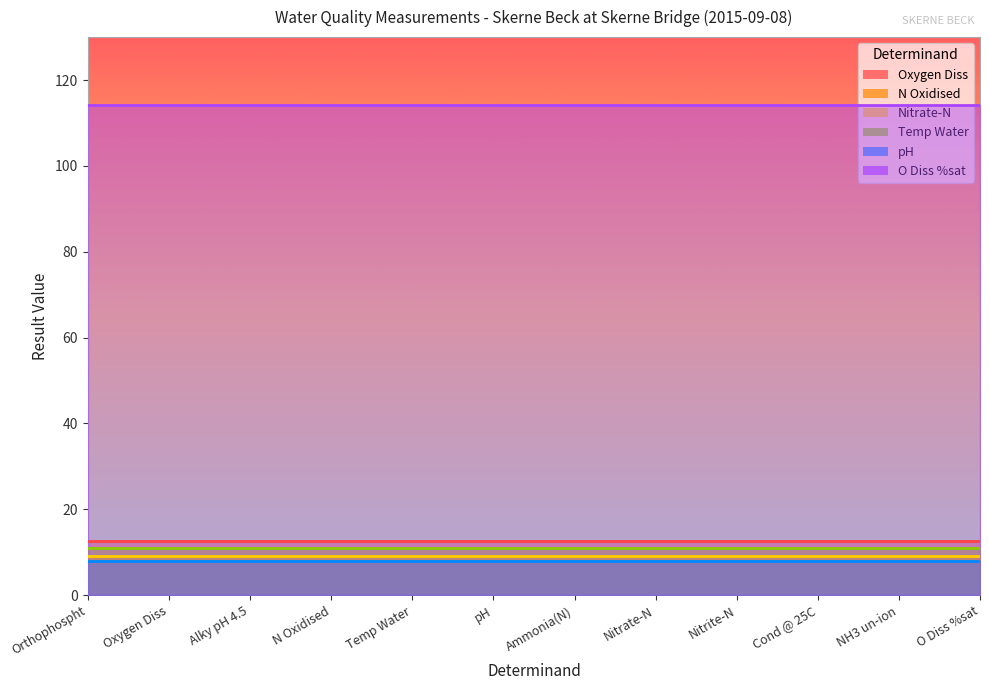

True or false: pH has more than 1 points higher than both neighbors.

False